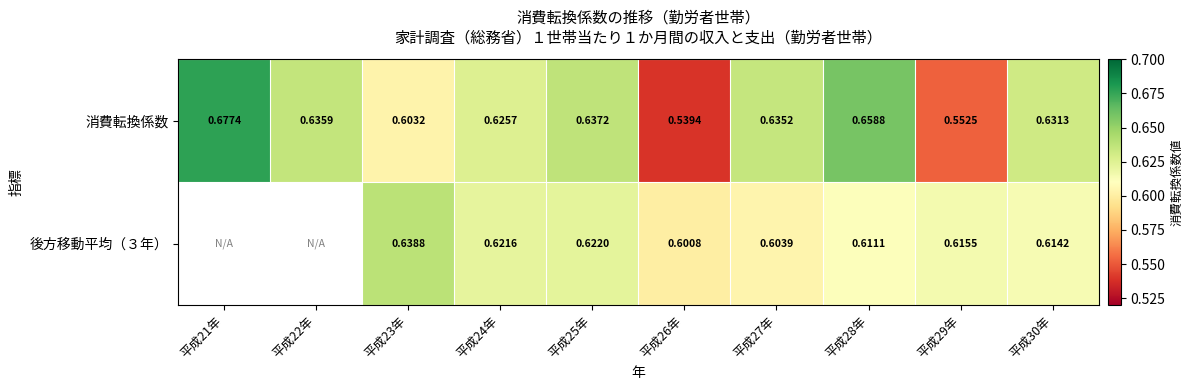

True or false: 後方移動平均（３年） has a value of 0.6 at 平成23年.

True